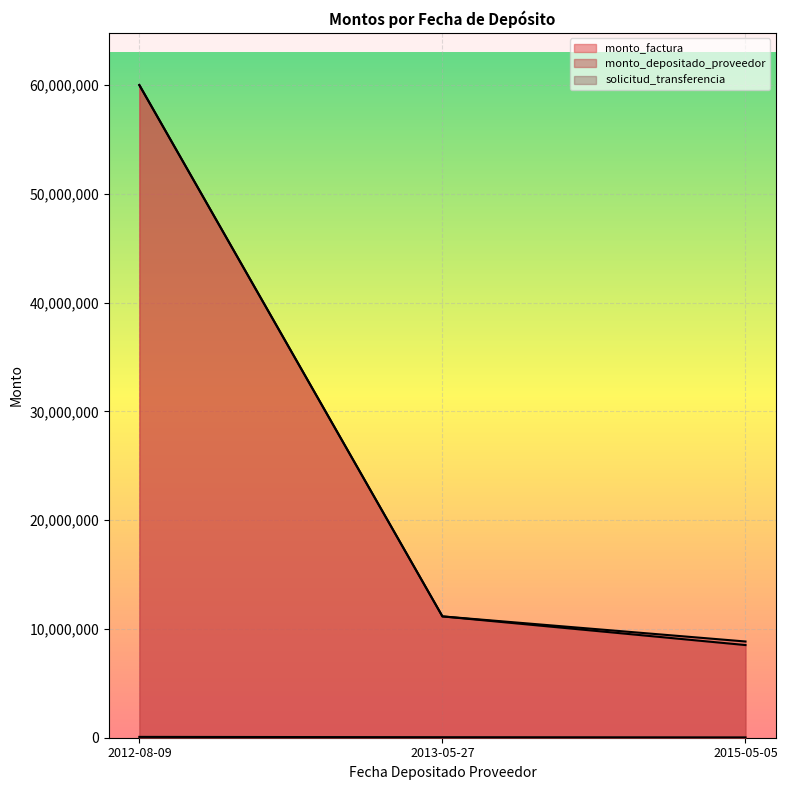

At which label is monto_depositado_proveedor closest to 34259102?

2013-05-27